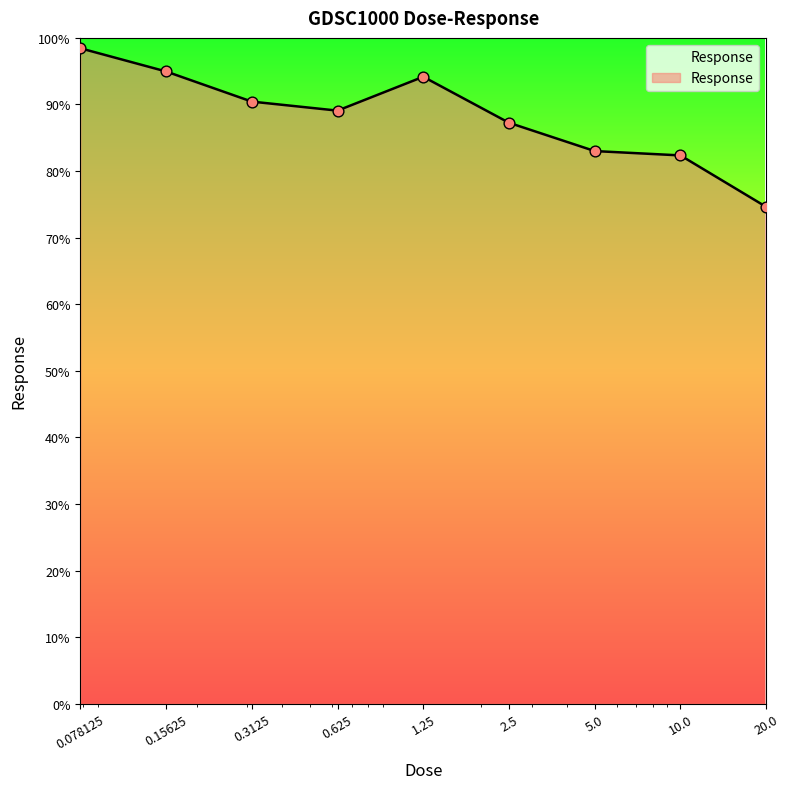

What is the smallest value displayed?

74.6